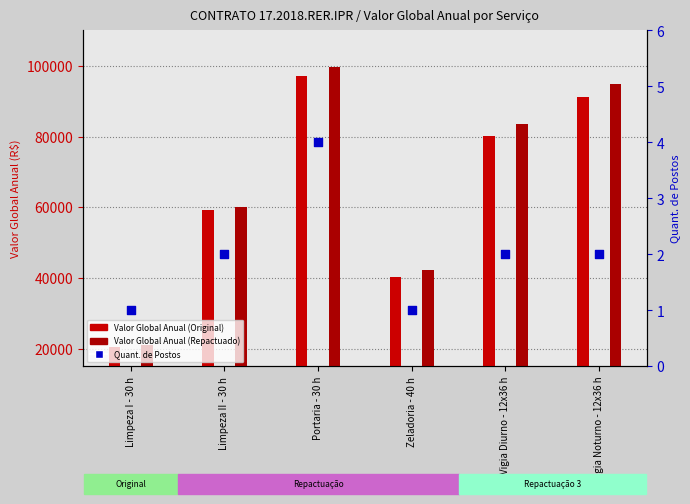

At which category is the sum across all series the highest?

Portaria - 30 h